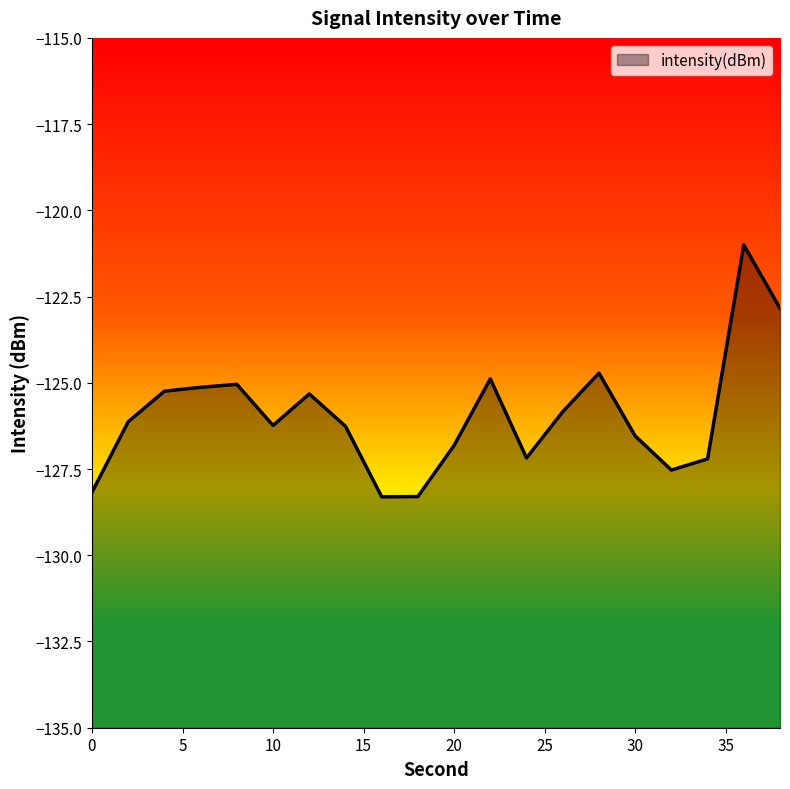

How many interior local valleys (lower than both neighbors) does the data have?

4